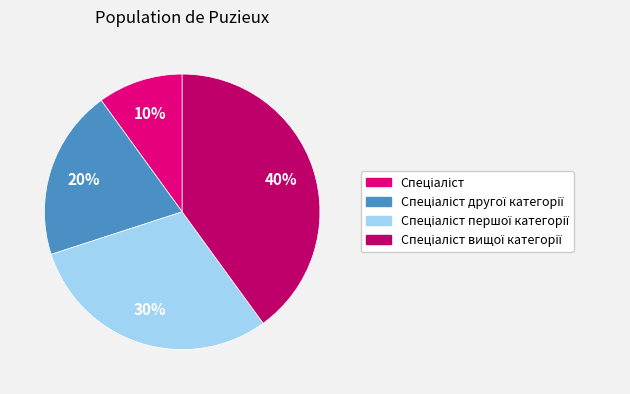

To the nearest percent, what is the average slice percentage?

25%